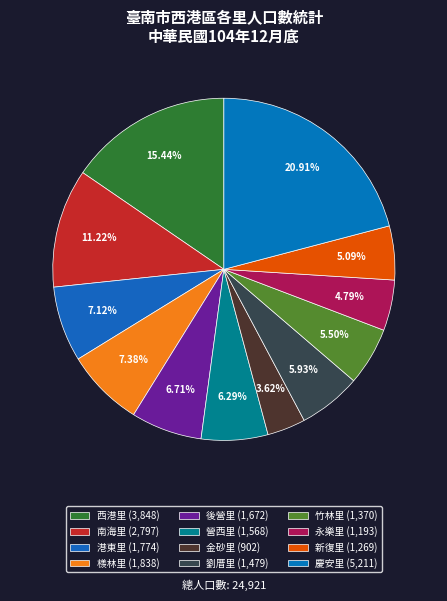

Is 劉厝里 the majority of the pie?

No